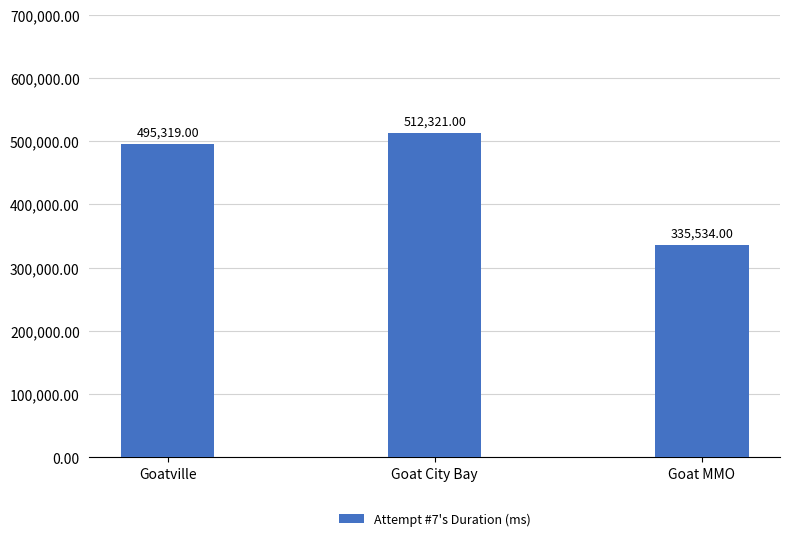

Approximately how many times larger is the value at Goat MMO compared to Goatville?

0.7